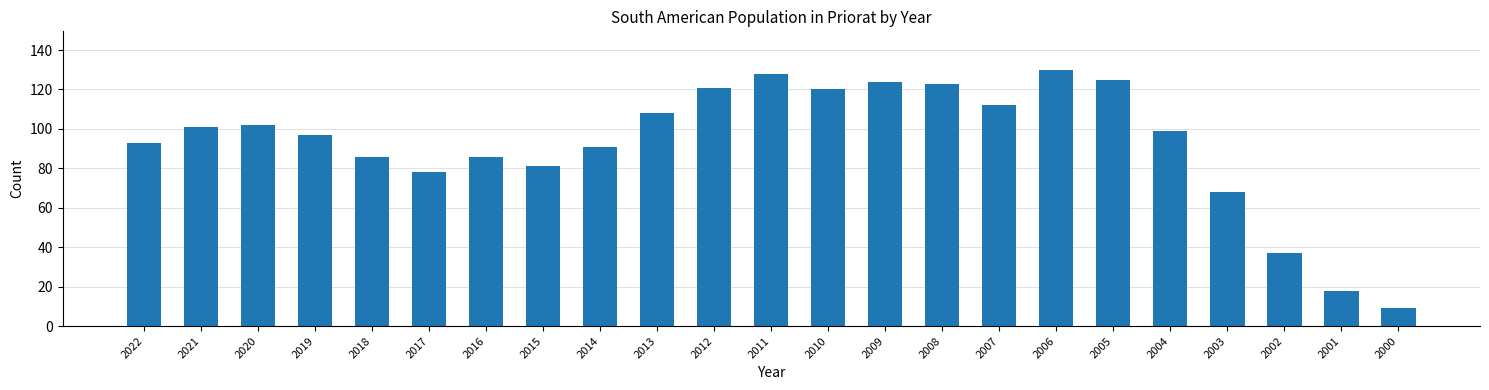

Reading left to right, what are all the values shown in this chart?

2022=93	2021=101	2020=102	2019=97	2018=86	2017=78	2016=86	2015=81	2014=91	2013=108	2012=121	2011=128	2010=120	2009=124	2008=123	2007=112	2006=130	2005=125	2004=99	2003=68	2002=37	2001=18	2000=9